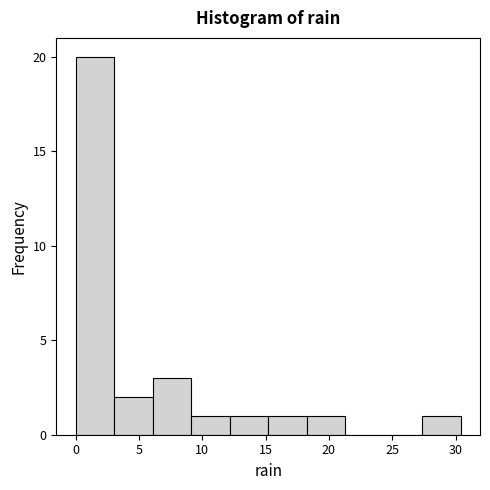

Reading left to right, list every bar in this chart as the range it spans on the x-axis followed by its height. Neither the bar edges nor the heights are printed on the chart, so give them approximately, as read against the axes.

0.0 to 3.0: 20
3.0 to 6.0: 2
6.0 to 9.0: 3
9.0 to 12.0: 1
12.0 to 15.0: 1
15.0 to 18.0: 1
18.0 to 21.5: 1
21.5 to 24.5: 0
24.5 to 27.5: 0
27.5 to 30.5: 1